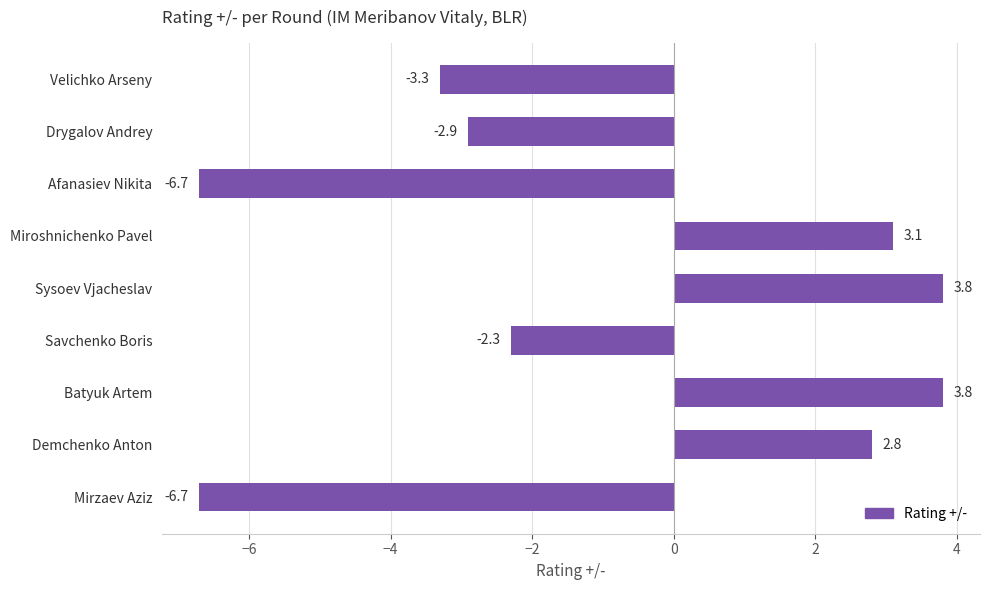

What is the value of the 7th bar from the top?

3.8